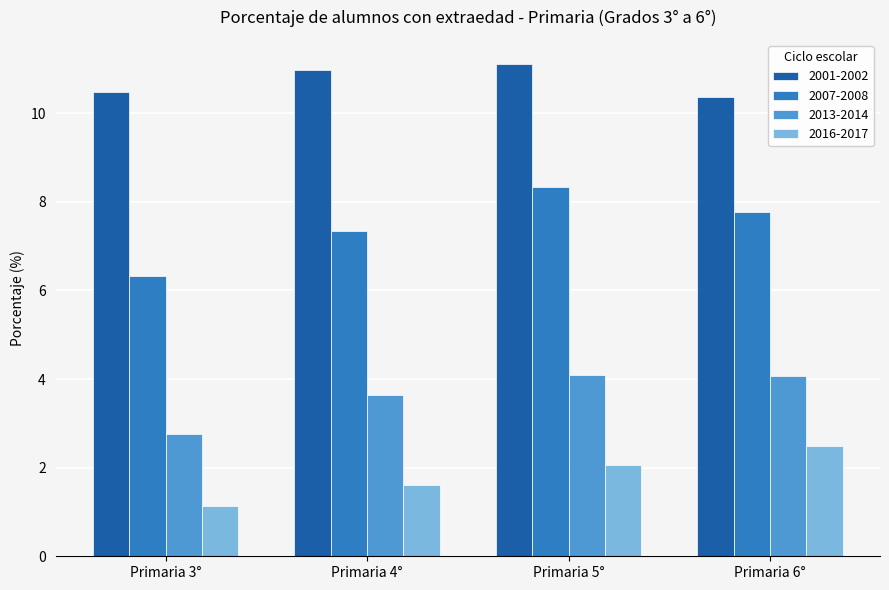

Are the bars grouped side by side (vs. stacked)?

Yes